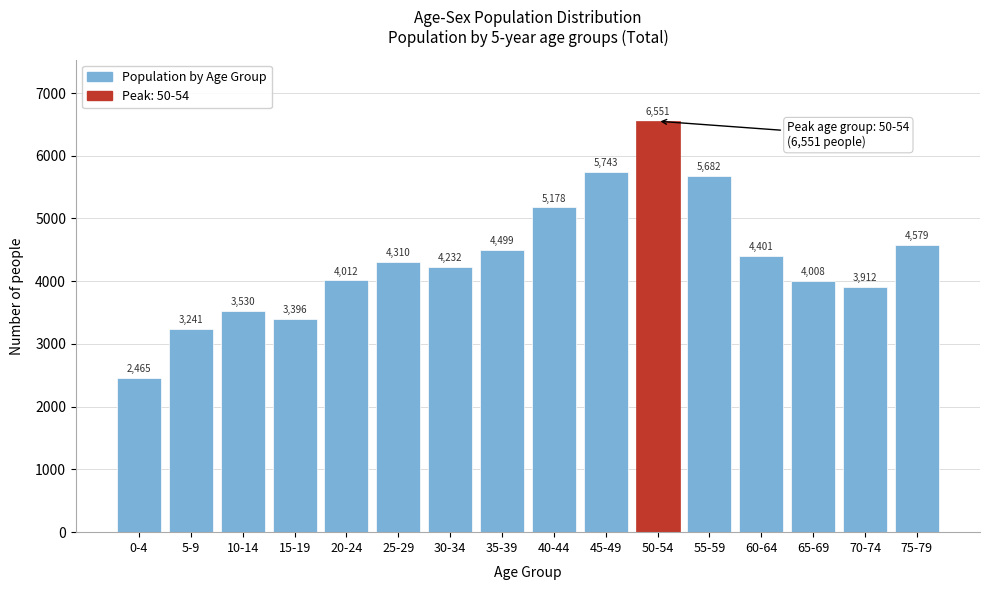

Reading right to left, extract all data points from this chart.

75-79=4579	70-74=3912	65-69=4008	60-64=4401	55-59=5682	50-54=6551	45-49=5743	40-44=5178	35-39=4499	30-34=4232	25-29=4310	20-24=4012	15-19=3396	10-14=3530	5-9=3241	0-4=2465